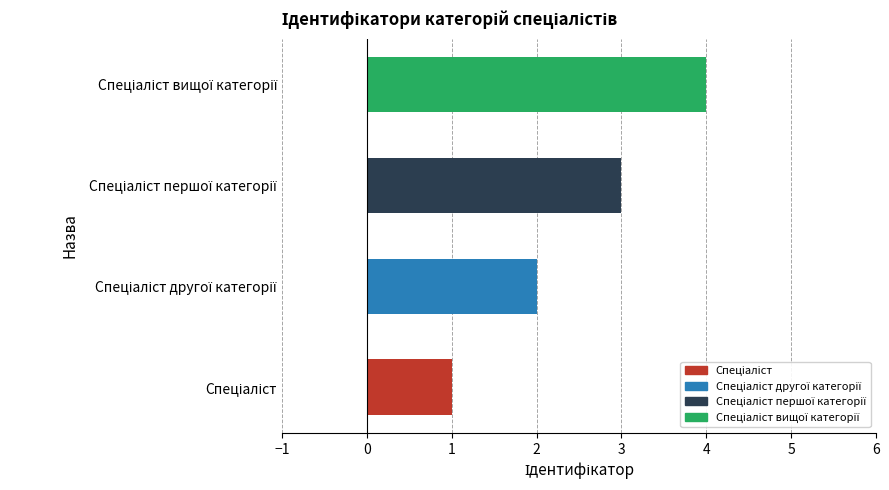

What is the greatest value displayed?

4